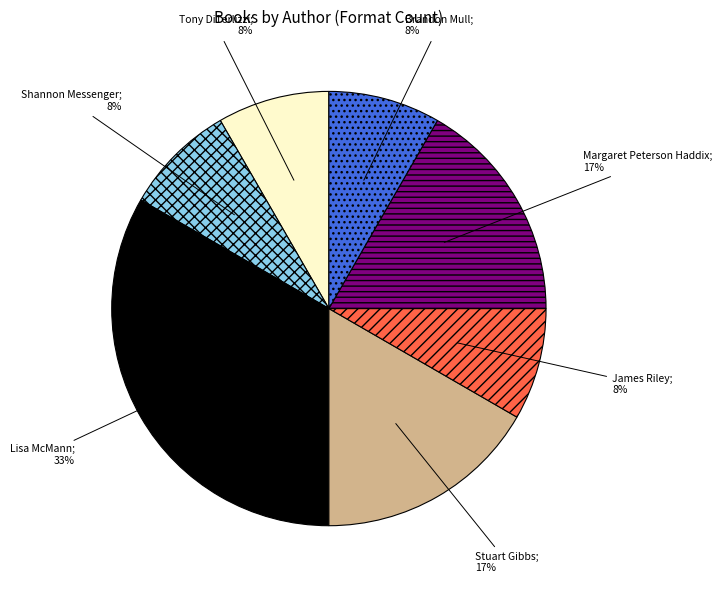

To the nearest percent, what is the difference between the largest and smallest slice percentages?

25%